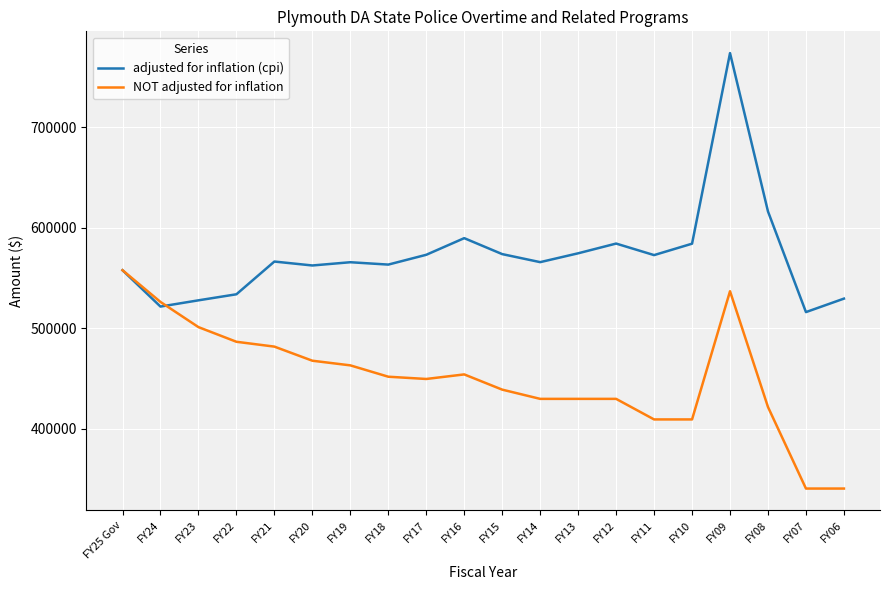

What value does the adjusted for inflation (cpi) series have at FY06, to the nearest 10?

529640